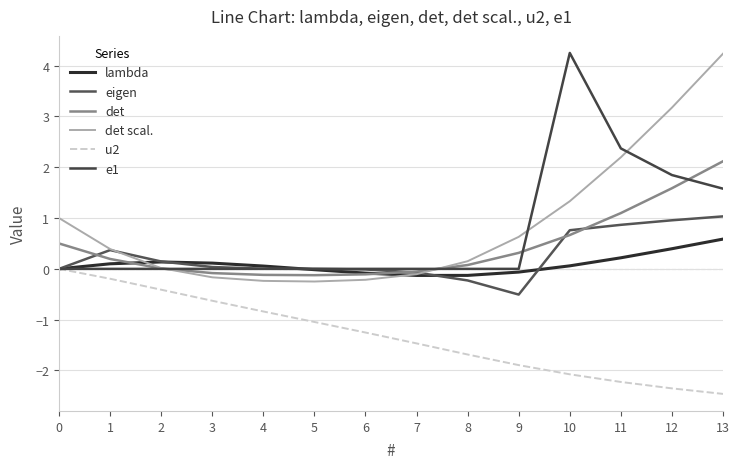

Is the value of lambda at 13 greater than the value of det scal. at 7?

Yes